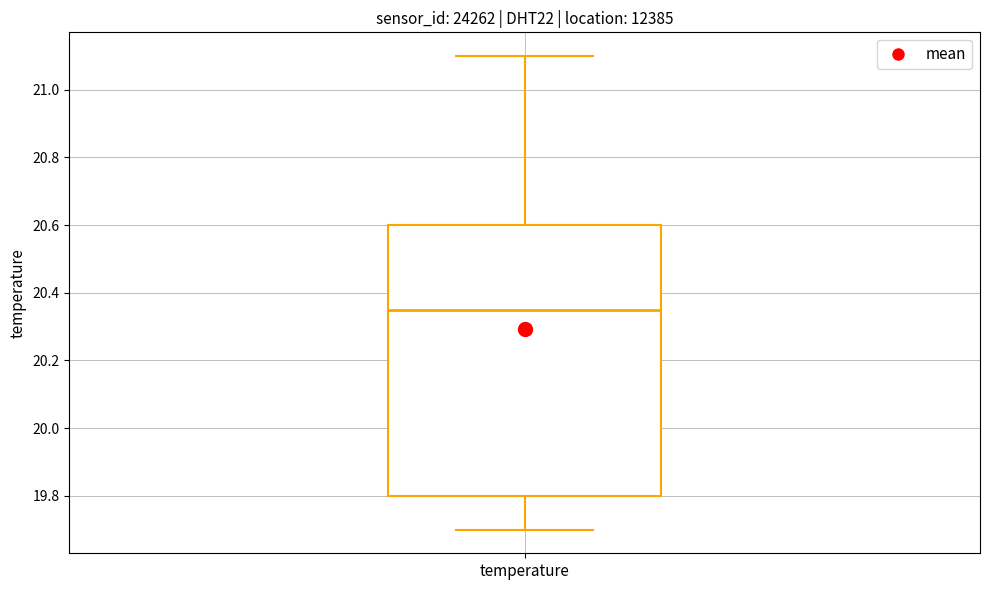

Read this box plot against the y-axis: the position of the median line, the range covered by the box, and the ends of both whiskers. The values are not printed on the chart, so give them approximately, as read against the axis.

median 20.36, box 19.80 to 20.60, whiskers 19.70 to 21.10